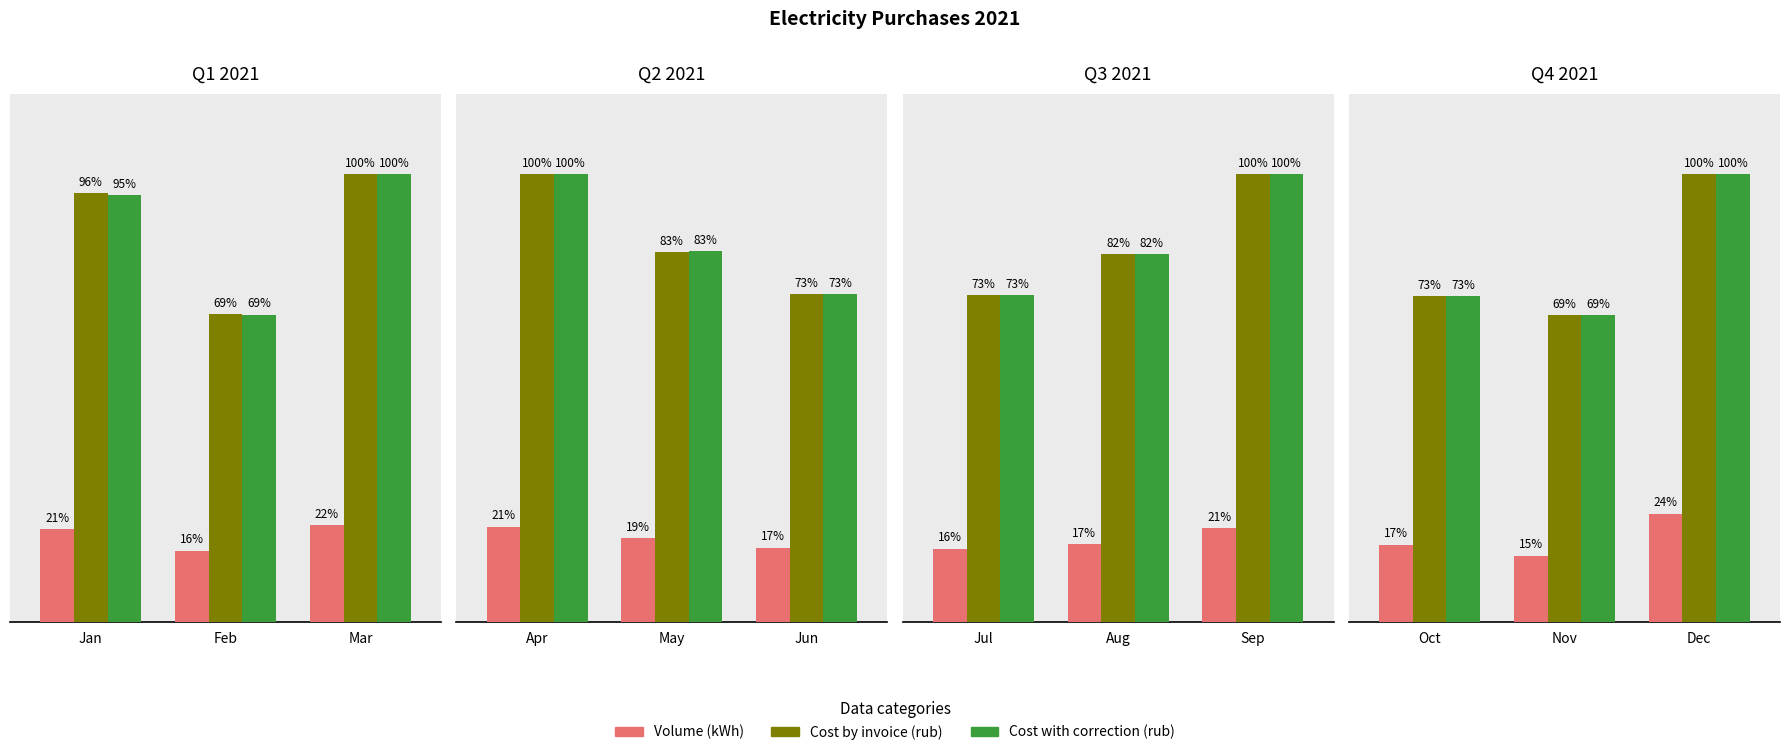

What are all the series names shown in the legend?

Volume (kWh), Cost by invoice (rub), Cost with correction (rub)